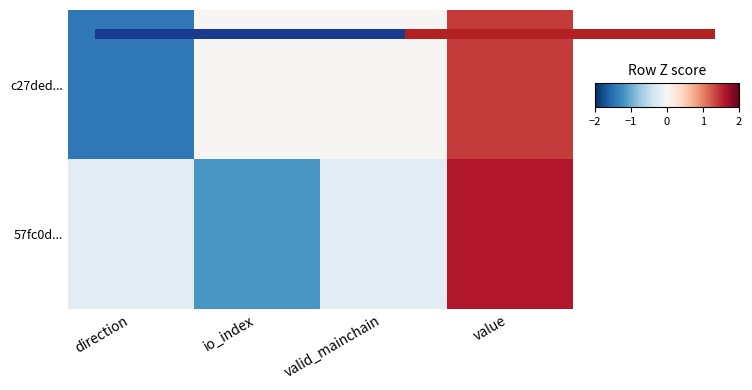

Is the value of c27ded... at valid_mainchain greater than the value of 57fc0d... at io_index?

Yes